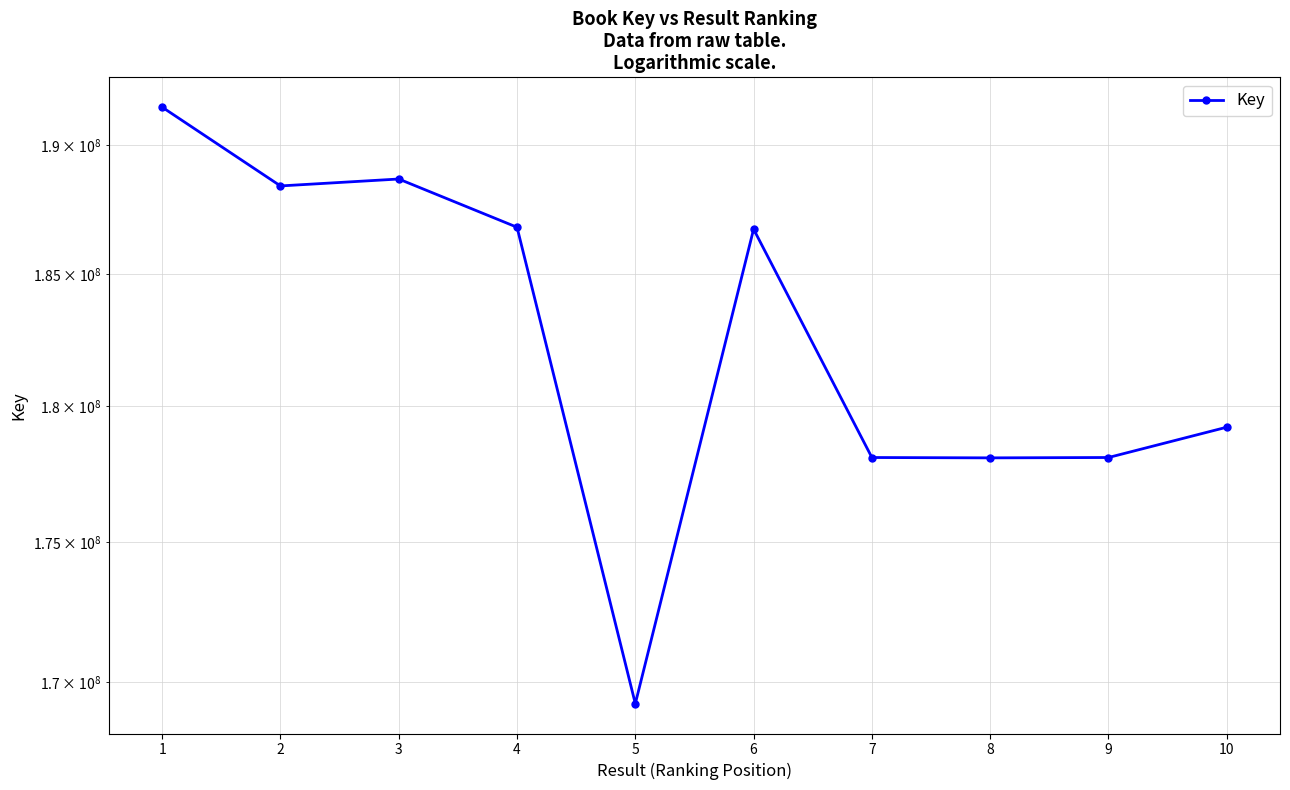

What is the sum of the values at 4 and 8?

364870361